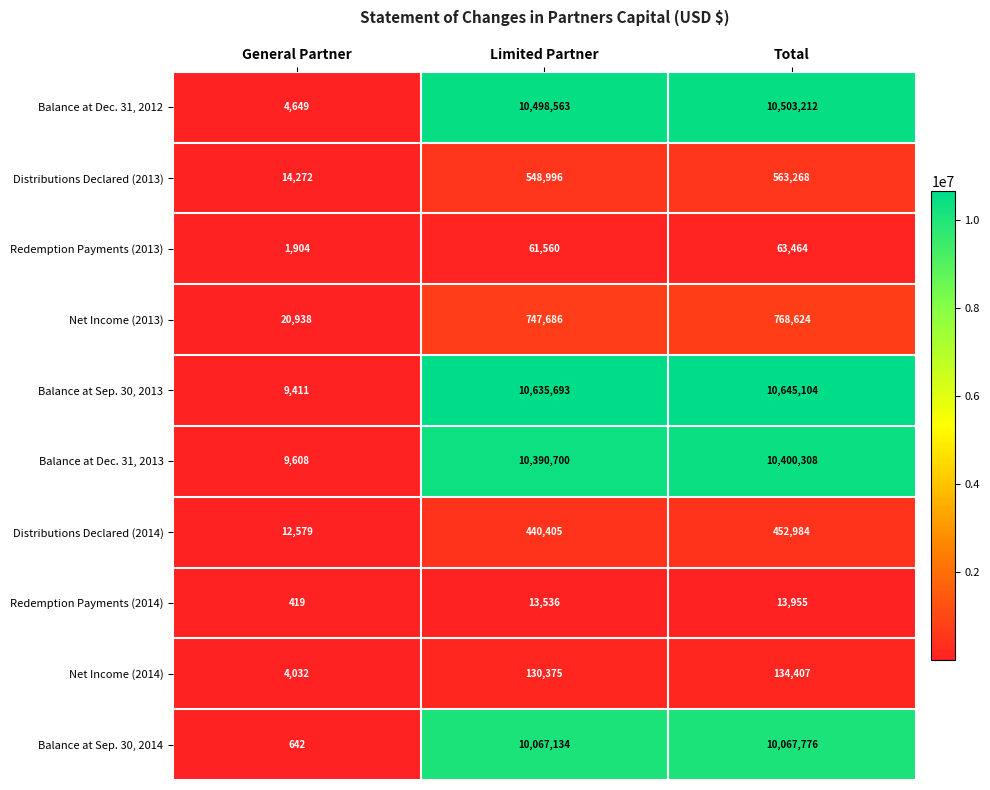

Reading right to left, transcribe all the data shown in this chart.

Balance at Dec. 31, 2012: 10503212	10498563	4649
Distributions Declared (2013): 563268	548996	14272
Redemption Payments (2013): 63464	61560	1904
Net Income (2013): 768624	747686	20938
Balance at Sep. 30, 2013: 10645104	10635693	9411
Balance at Dec. 31, 2013: 10400308	10390700	9608
Distributions Declared (2014): 452984	440405	12579
Redemption Payments (2014): 13955	13536	419
Net Income (2014): 134407	130375	4032
Balance at Sep. 30, 2014: 10067776	10067134	642